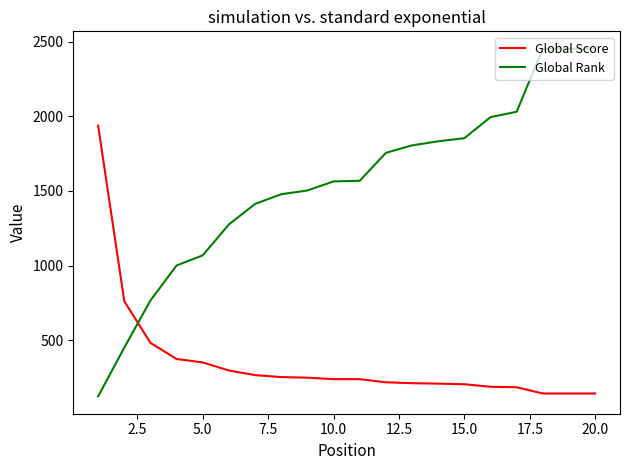

Which series has the largest range (max minus min)?

Global Rank